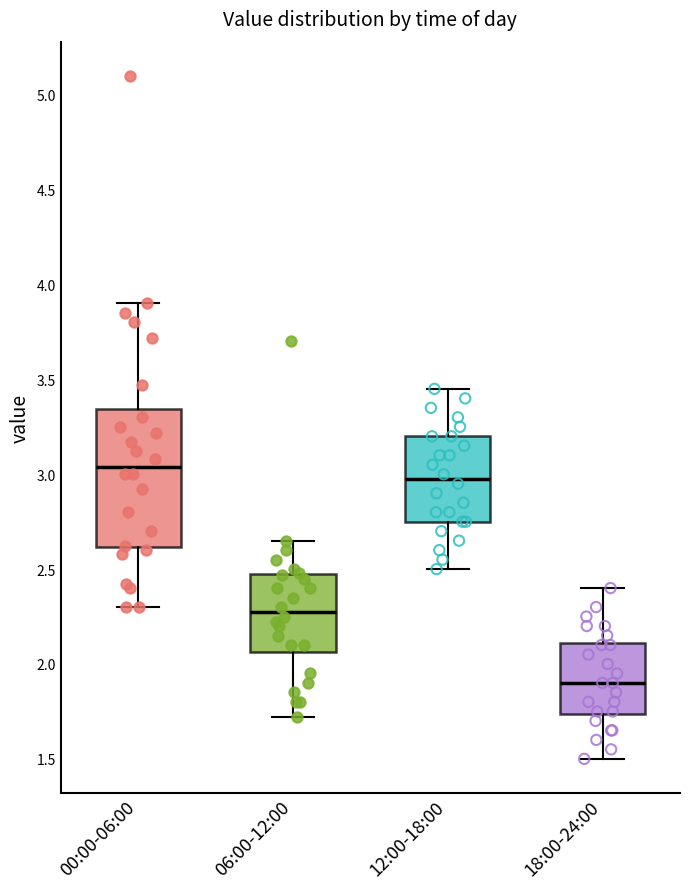

Comparing the boxes themselves (not the whiskers), which one is the tallest?

00:00-06:00